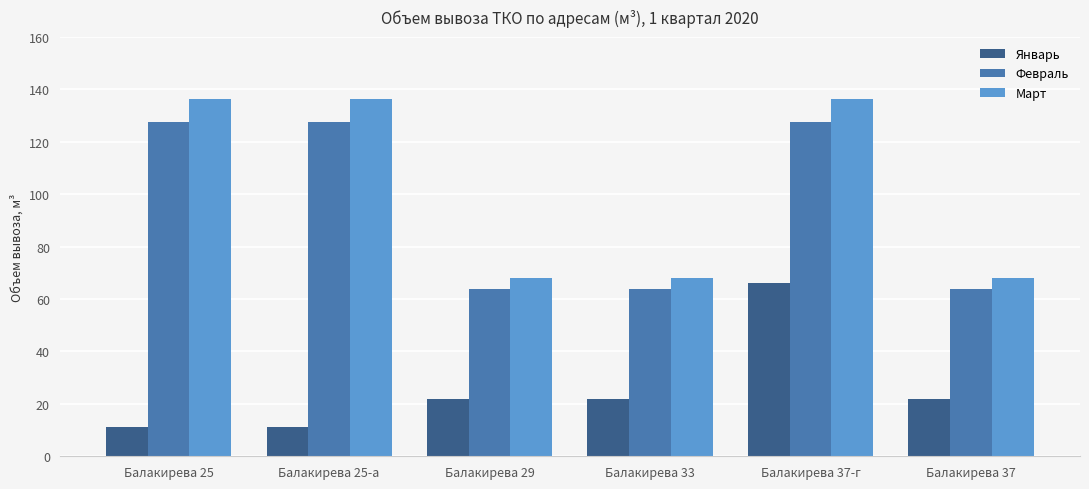

Reading right to left, what are all the values shown in this chart?

Январь: Балакирева 37=22.0	Балакирева 37-г=66.0	Балакирева 33=22.0	Балакирева 29=22.0	Балакирева 25-а=11.0	Балакирева 25=11.0
Февраль: Балакирева 37=63.8	Балакирева 37-г=127.6	Балакирева 33=63.8	Балакирева 29=63.8	Балакирева 25-а=127.6	Балакирева 25=127.6
Март: Балакирева 37=68.2	Балакирева 37-г=136.4	Балакирева 33=68.2	Балакирева 29=68.2	Балакирева 25-а=136.4	Балакирева 25=136.4